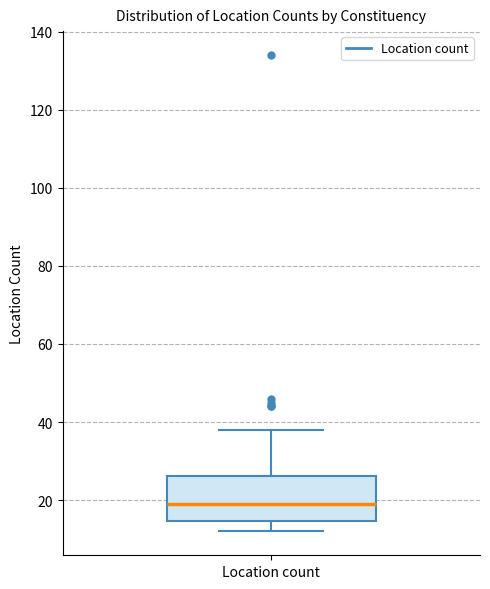

Transcribe this box plot: give where the median line is, the range the box spans, and where the two whiskers end, as read against the y-axis. The values are not printed on the chart, so give them approximately, as read against the axis.

median 20, box 14 to 26, whiskers 12 to 38